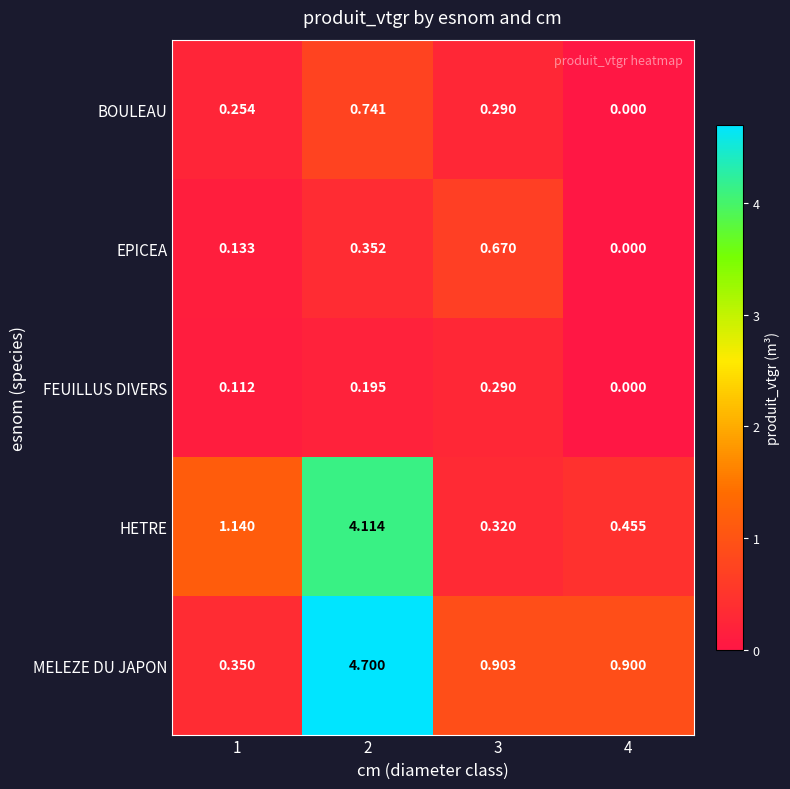

Which series has the widest spread of values?

MELEZE DU JAPON